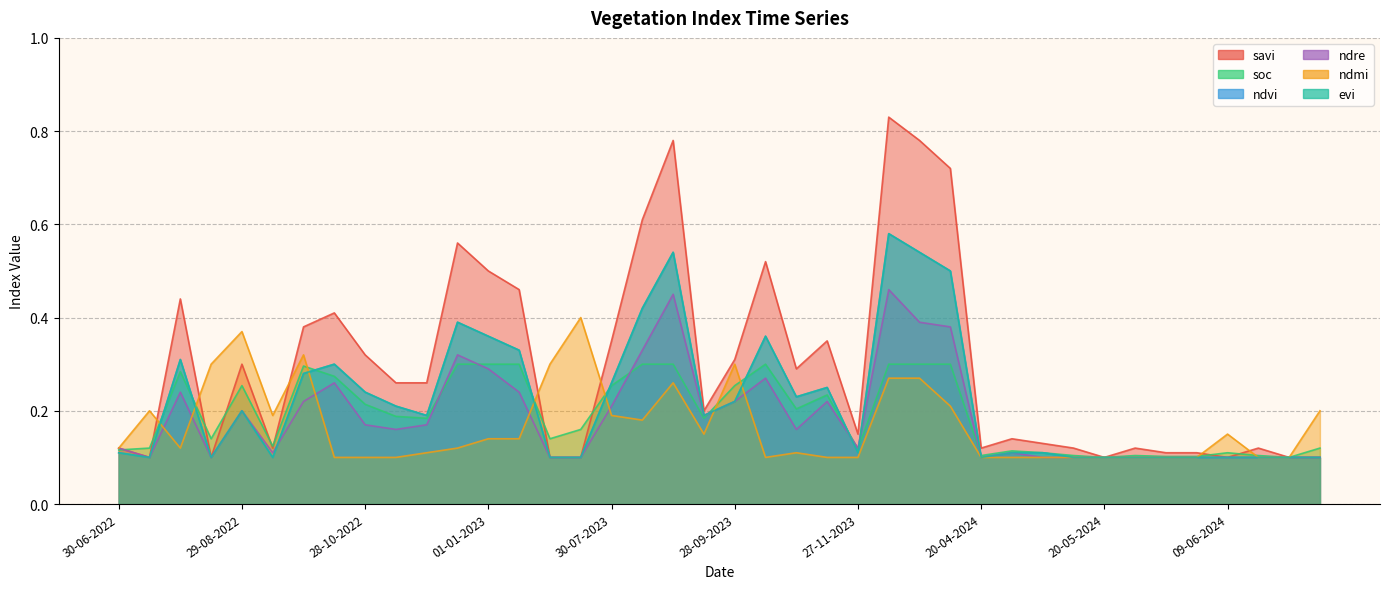

What value does the ndre series have at 15-07-2022?

0.1